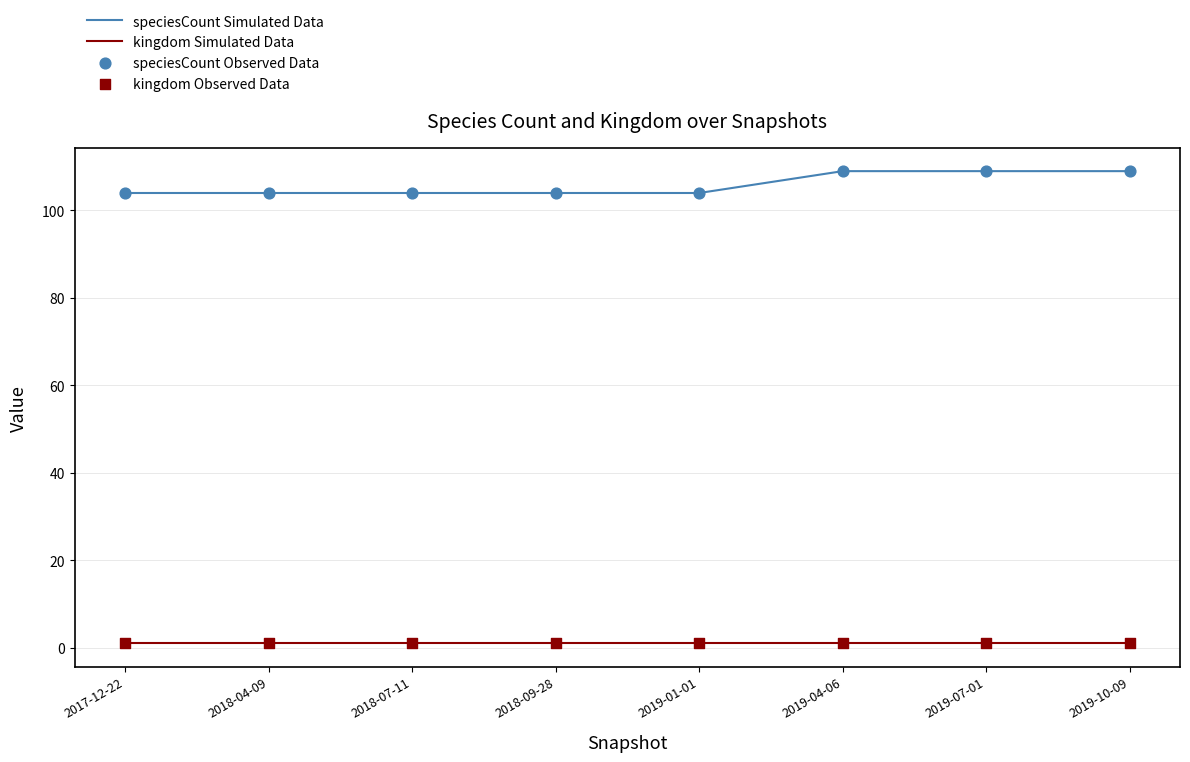

Which series has the largest range (max minus min)?

speciesCount Simulated Data